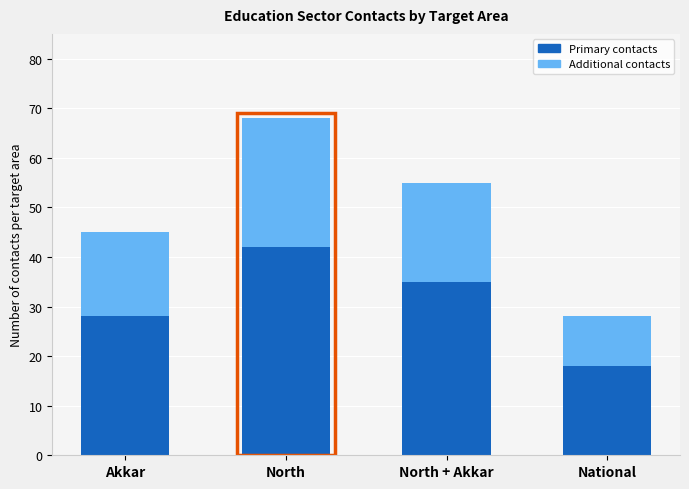

What is the lowest value of the Primary contacts series?

18